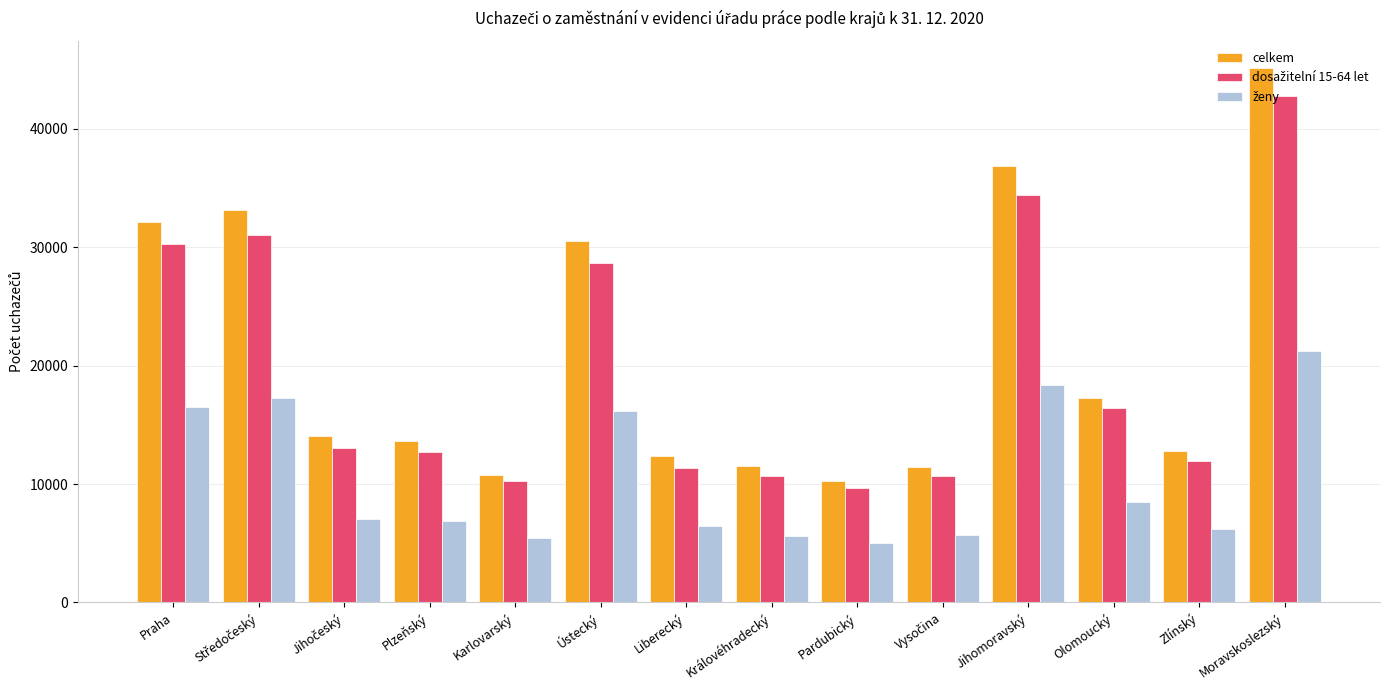

At which label does celkem reach its peak?

Moravskoslezský